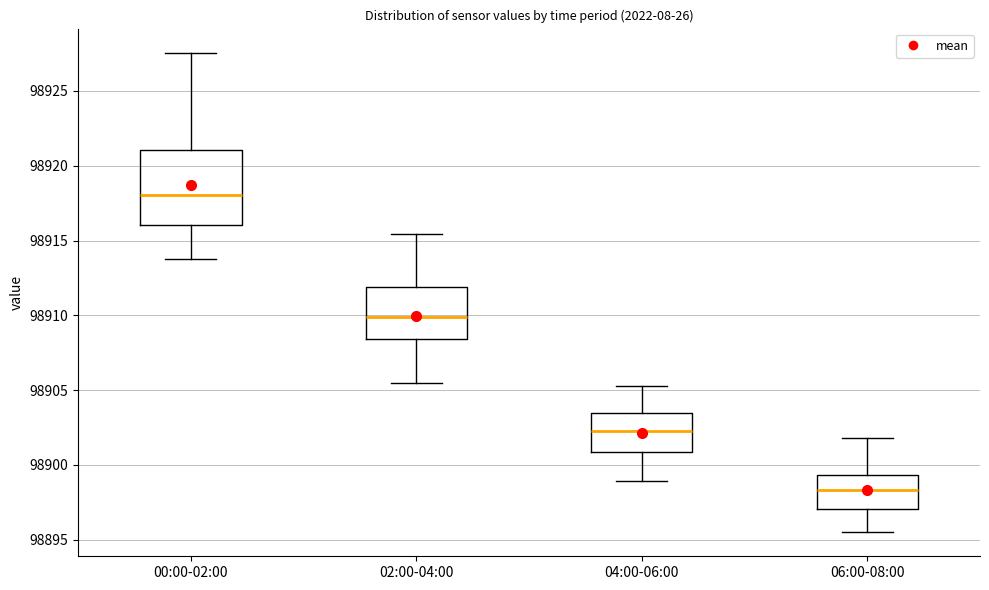

Which box has the lowest median line?

06:00-08:00